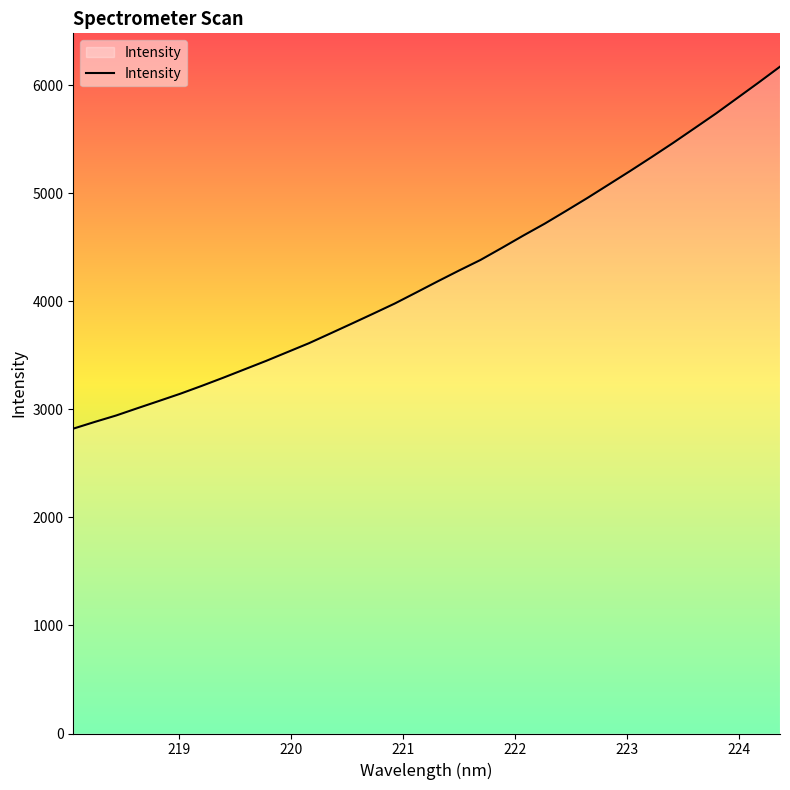

What is the greatest value displayed?

6173.3